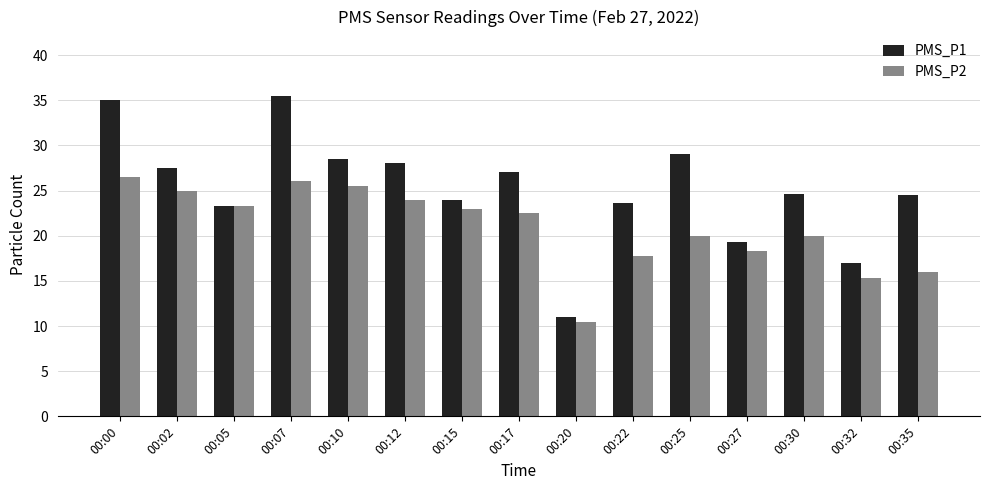

Is it true that PMS_P2 equals 12.3 at 00:00?

False